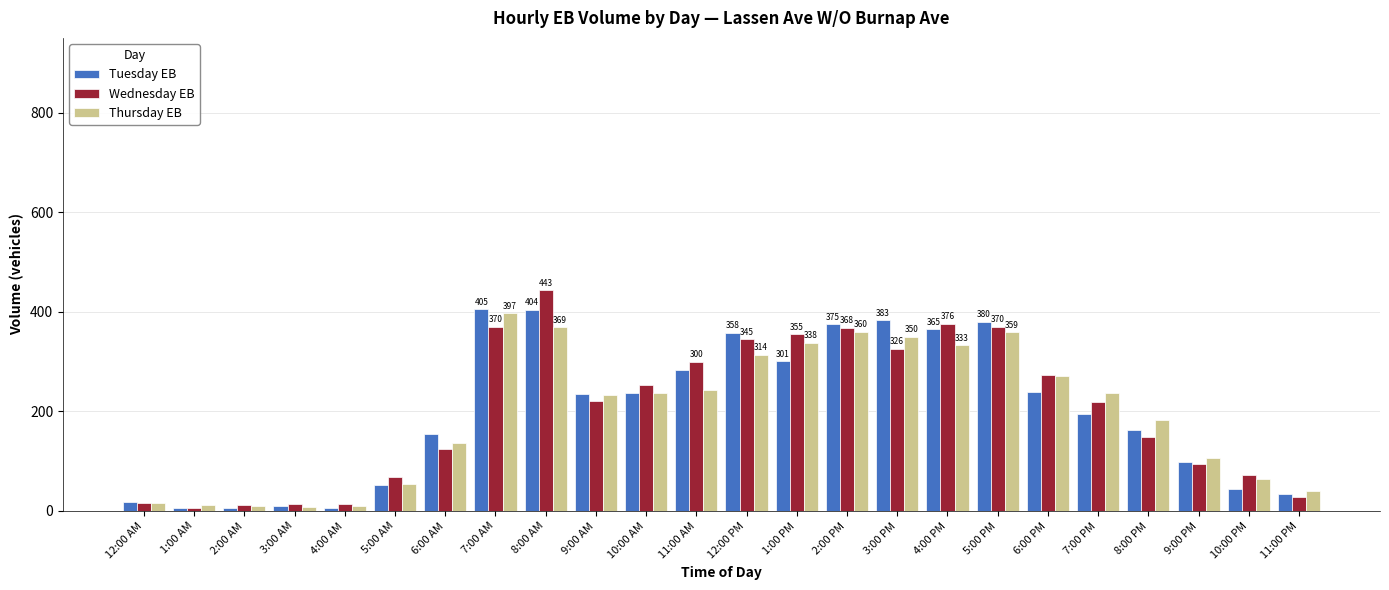

What is the smallest value displayed?

5